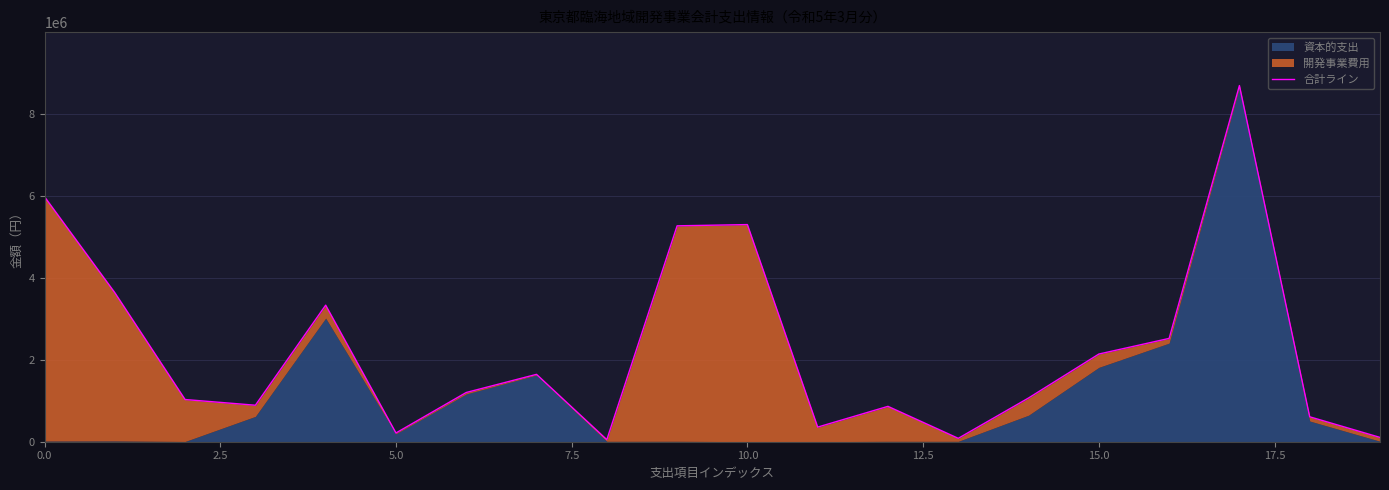

How many points are lower than both their immediate neighbors (excluding endpoints)?

5